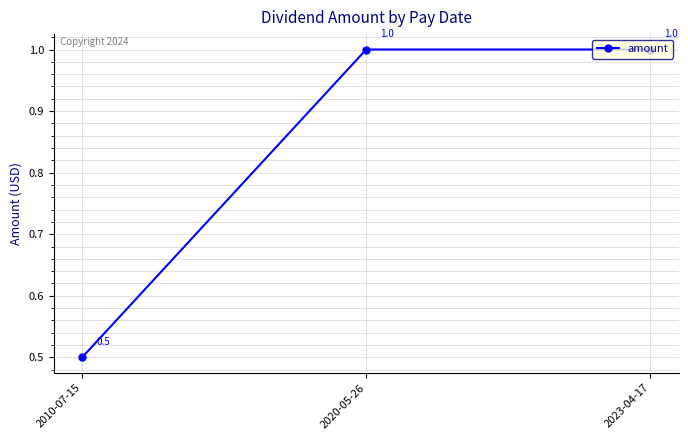

What is the maximum value shown in the chart?

1.0